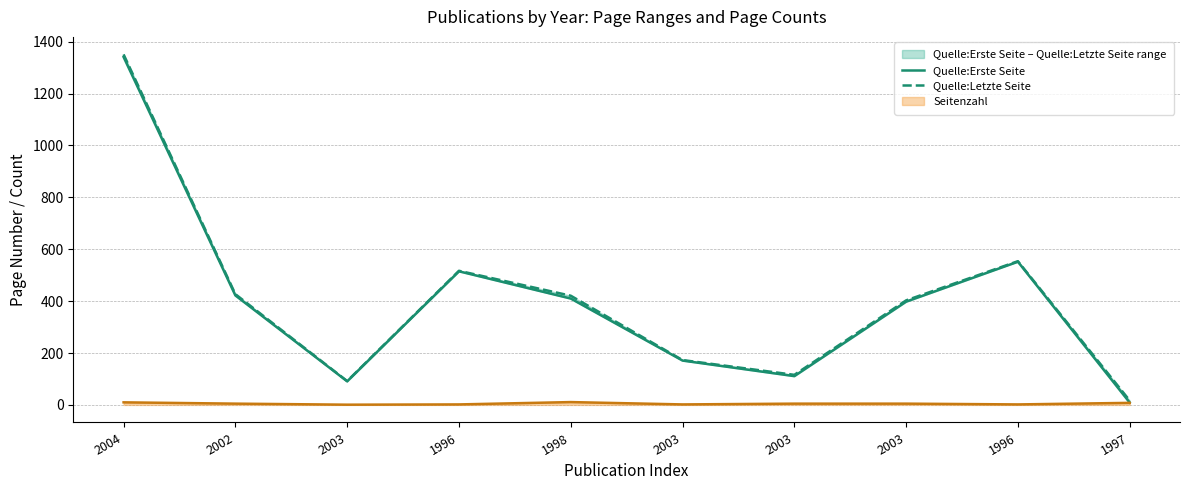

True or false: Quelle:Erste Seite and Quelle:Letzte Seite cross at least once.

False